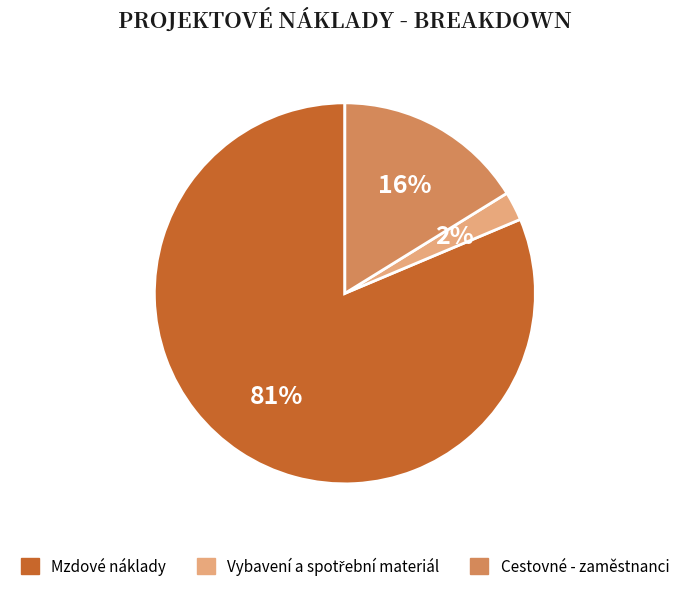

Combined, do Mzdové náklady and Cestovné - zaměstnanci account for over 50%?

Yes